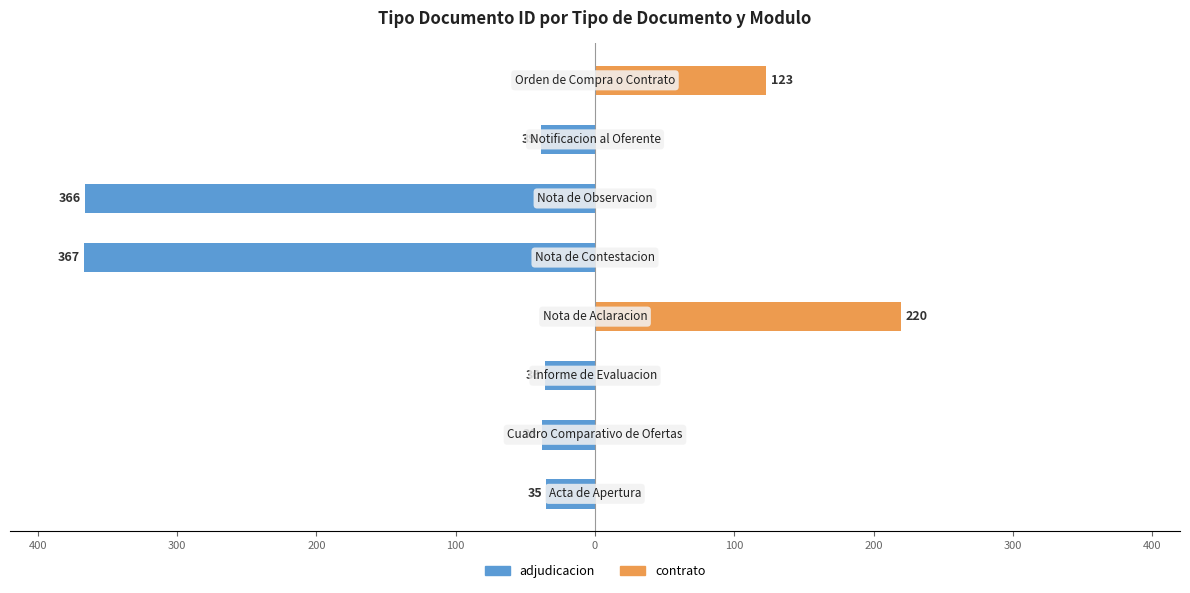

What is the difference between the highest and lowest values at 100?

367